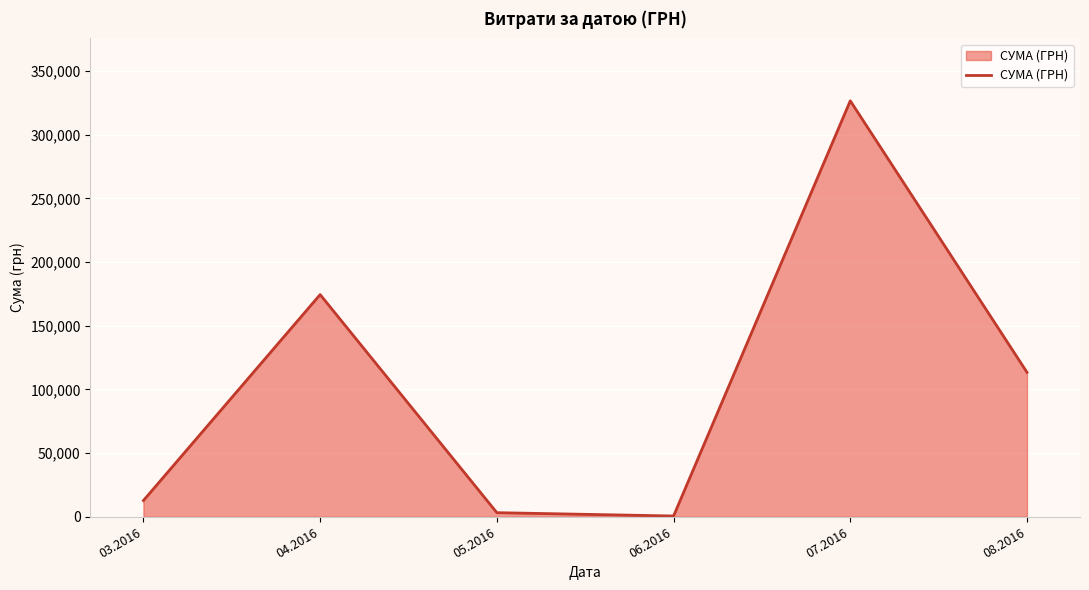

The value at 08.2016 is 23865.9. True or false?

False